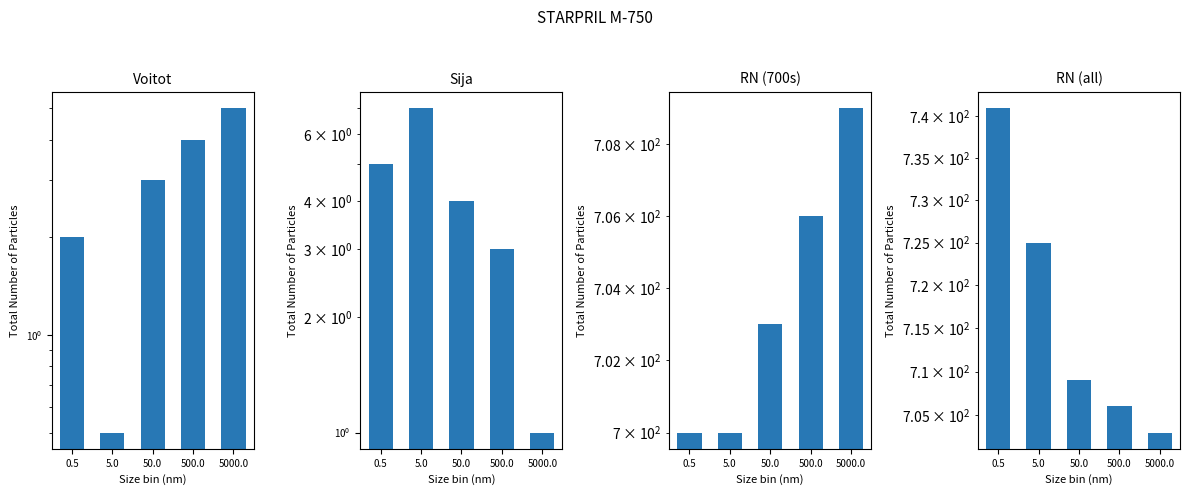

How many data points in Voitot are above 3?

2